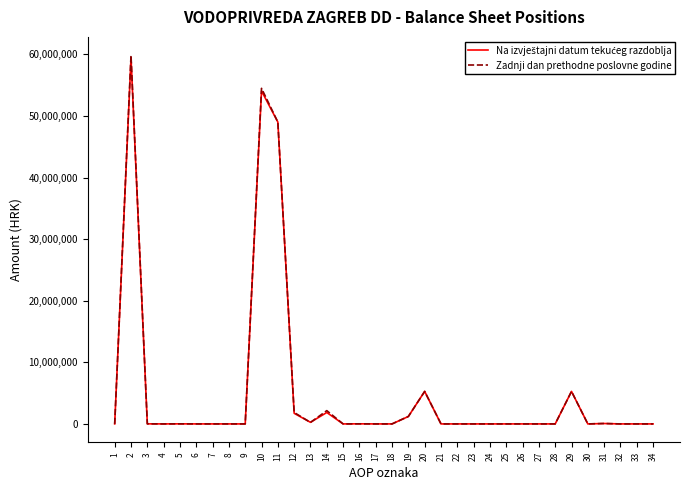

What is the maximum value shown in the chart?

59844467